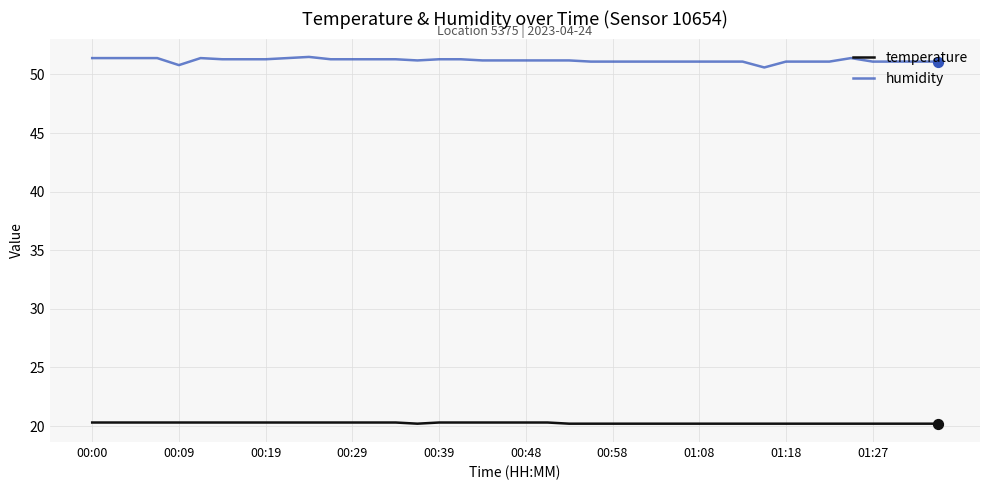

At how many categories does at least one series exceed 24?

40